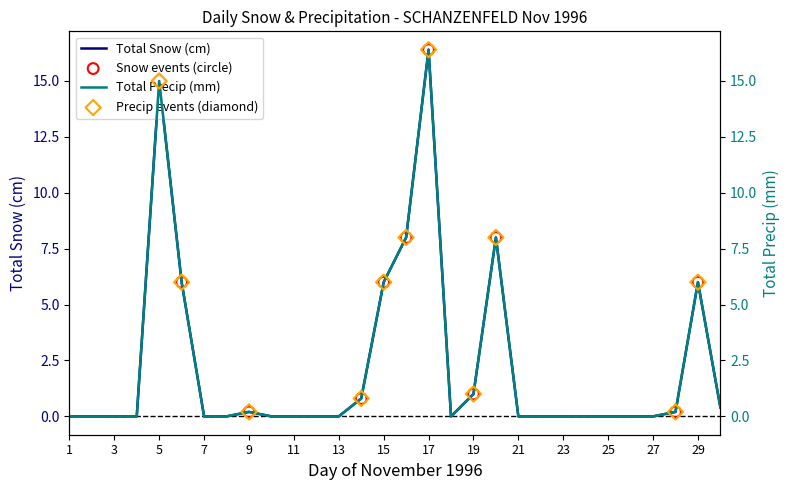

At which category is the sum across all series the highest?

17